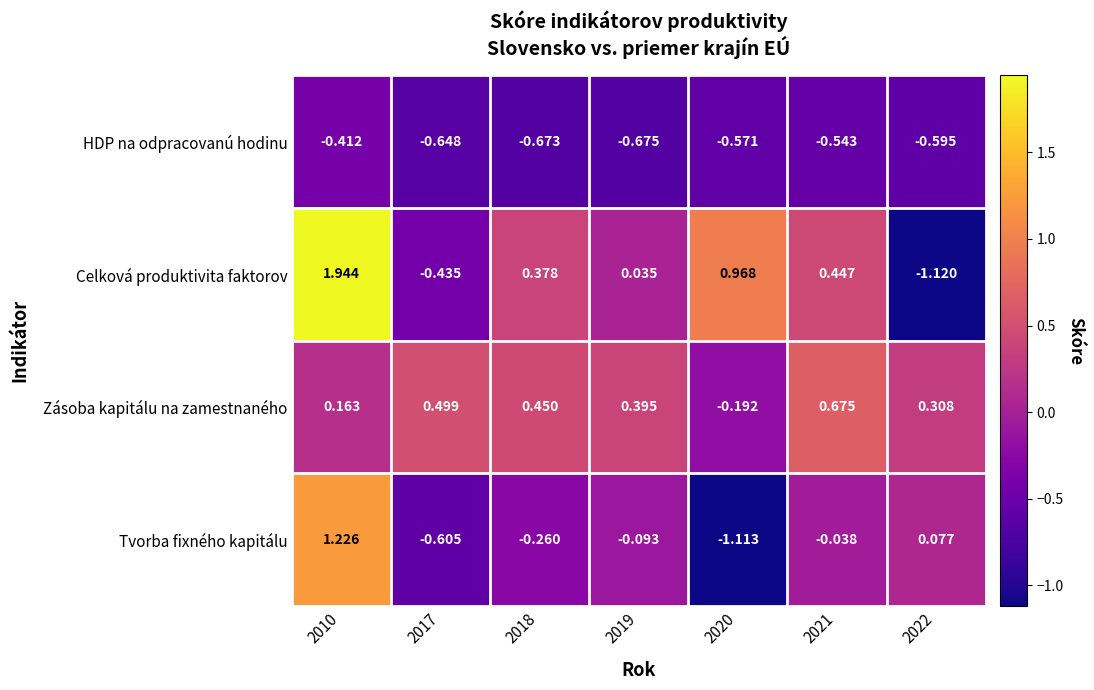

Which series has the largest total across all categories?

Zásoba kapitálu na zamestnaného